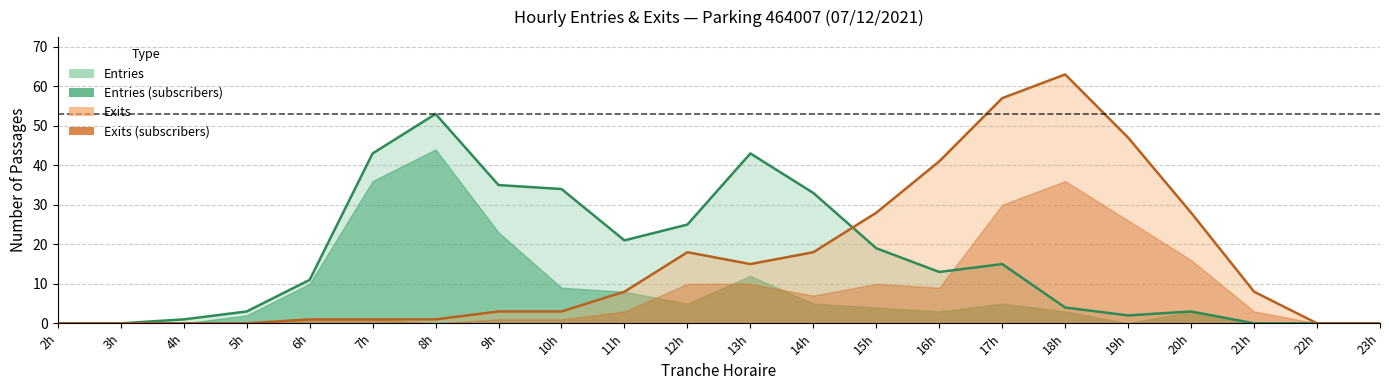

What is the difference between the NB_ABONNE_SORTIES values at 15 and 7?

9